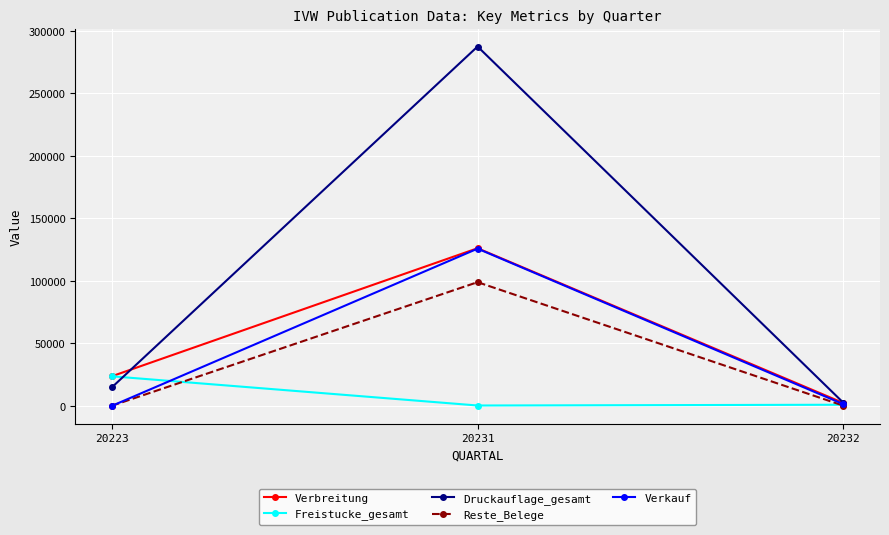

What is the sum of all Druckauflage_gesamt values?

304659